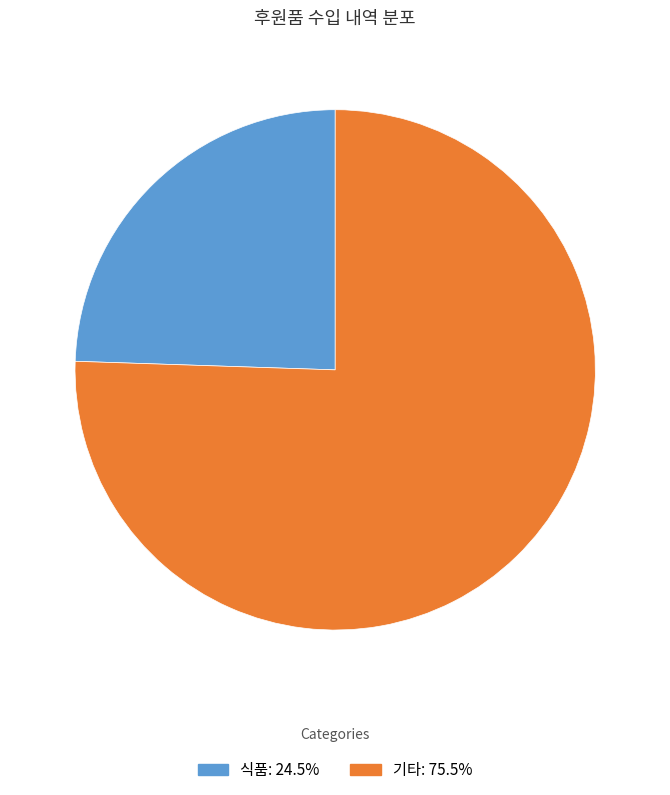

Is there any slice that represents more than half of the pie?

Yes